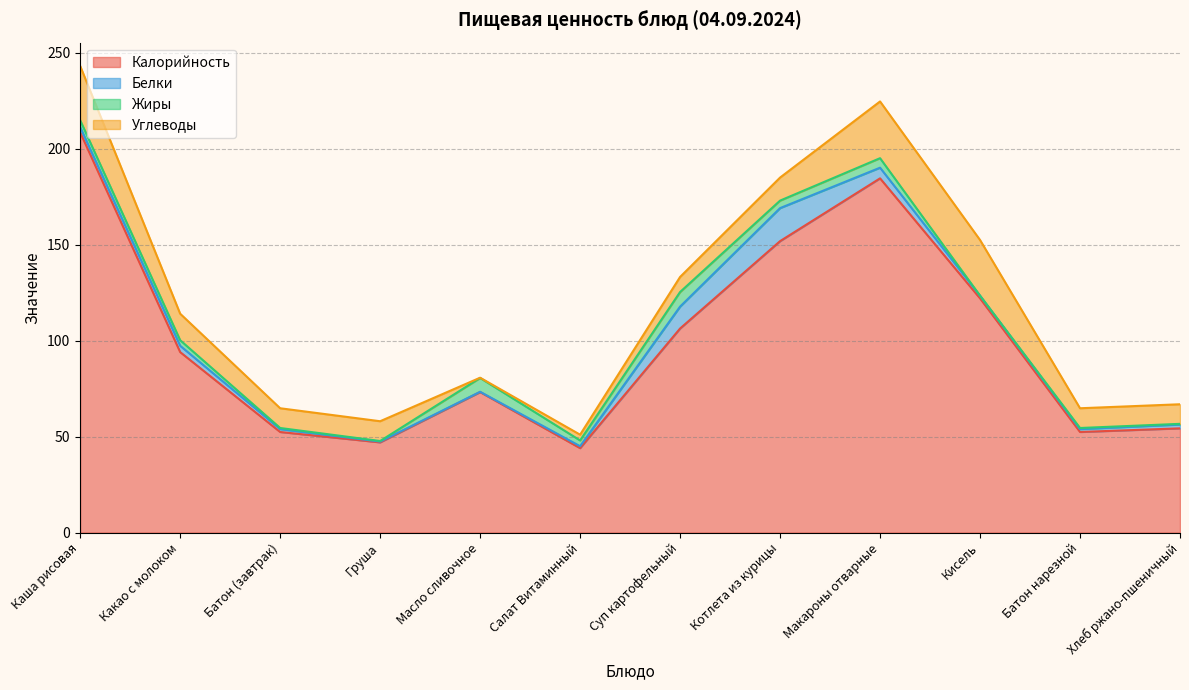

What is the difference between the second highest and minimum values in the Калорийность series?

140.5